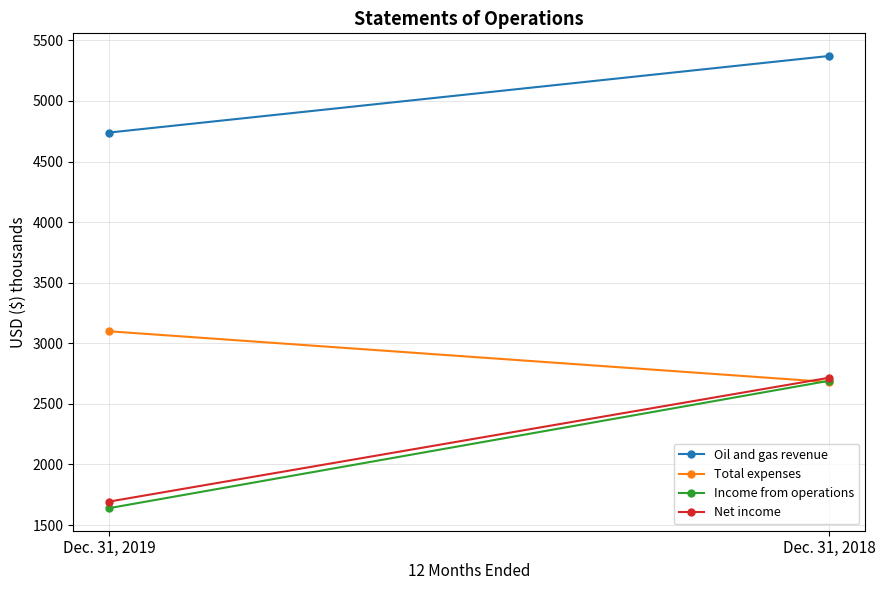

Which series has the widest spread of values?

Income from operations